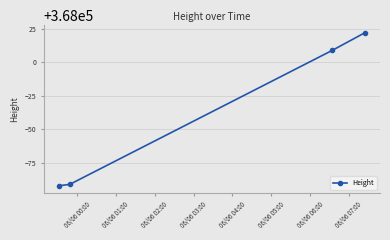

How many values are below 368009?

2